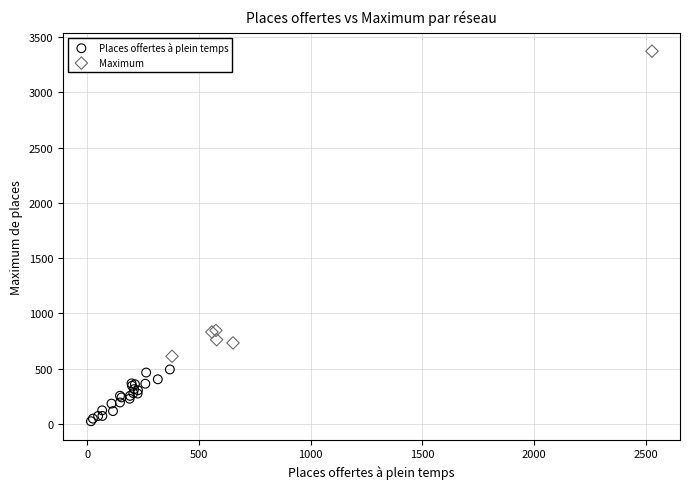

Which series has the widest spread of Y values?

Maximum